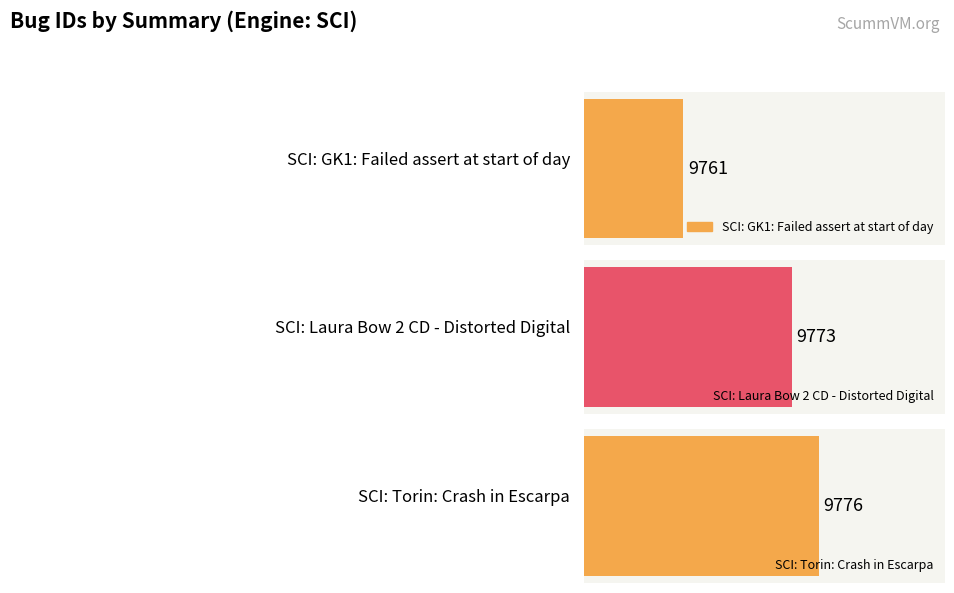

Where does the data first go above 9773?

SCI: Torin: Crash in Escarpa